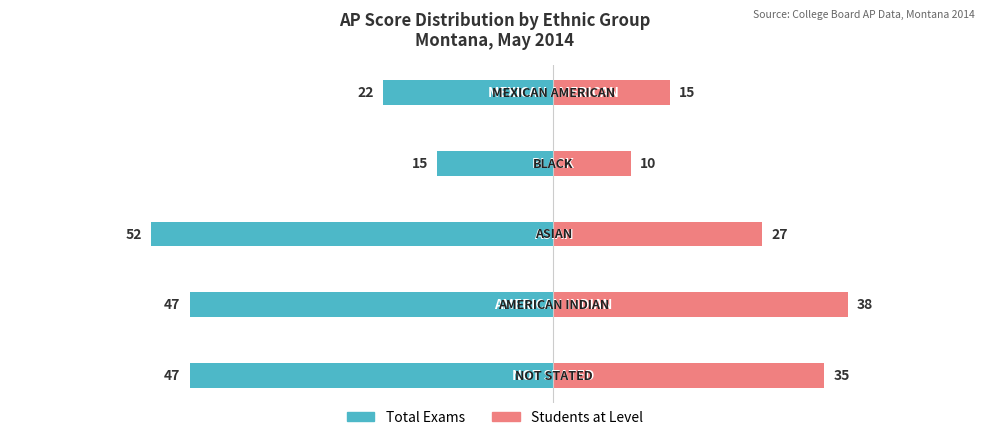

What is the lowest value of the Students at Level series?

10